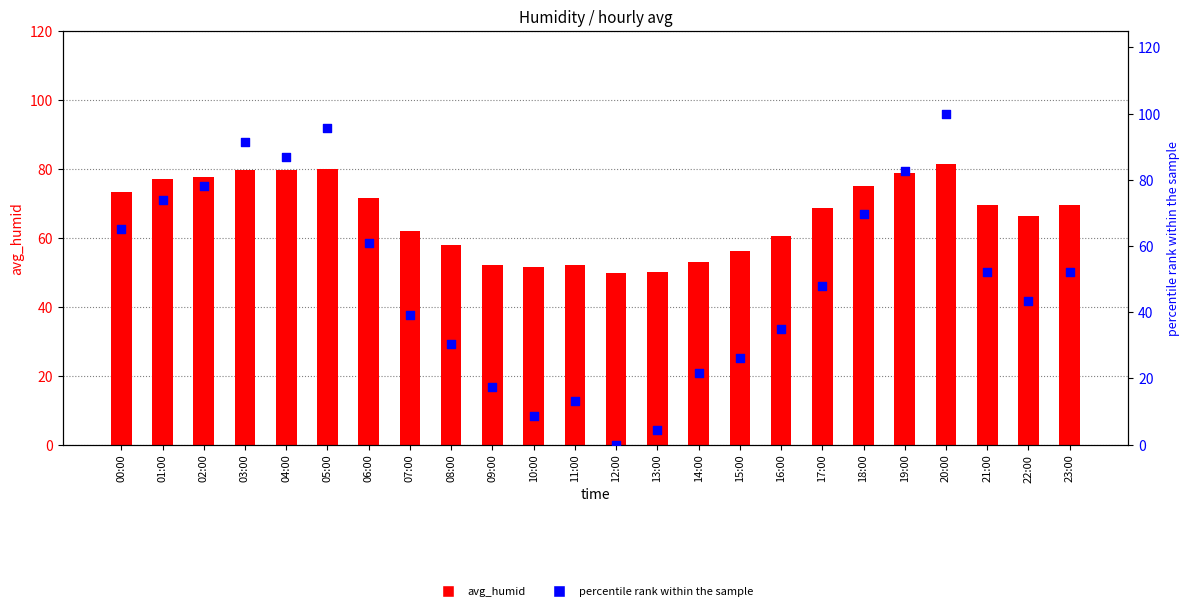

At how many categories does at least one series exceed 80?

5